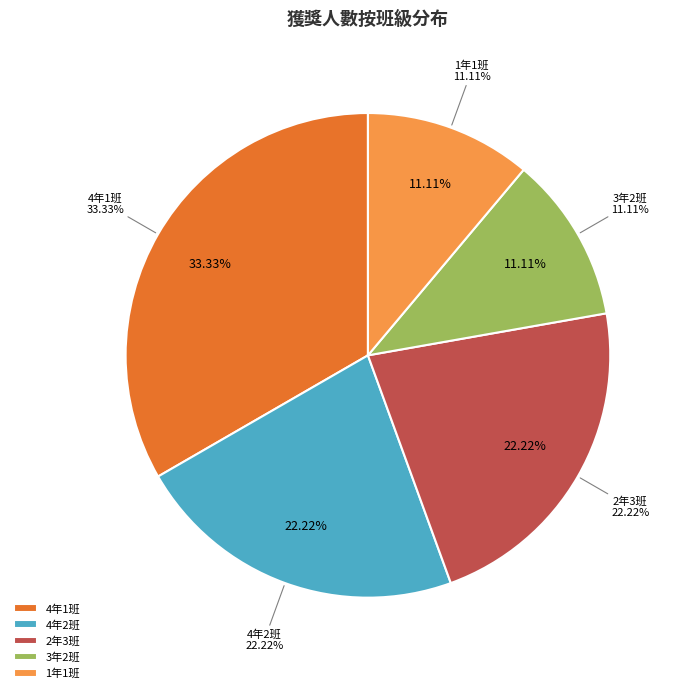

How many segments does this pie chart have?

5